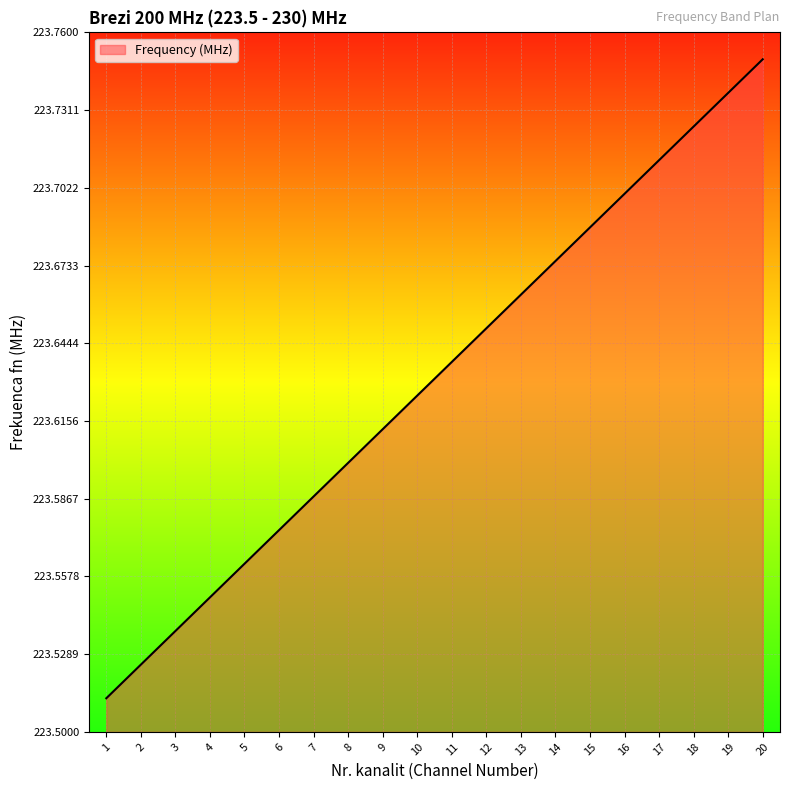

Between 16 and 14, which is larger?

16